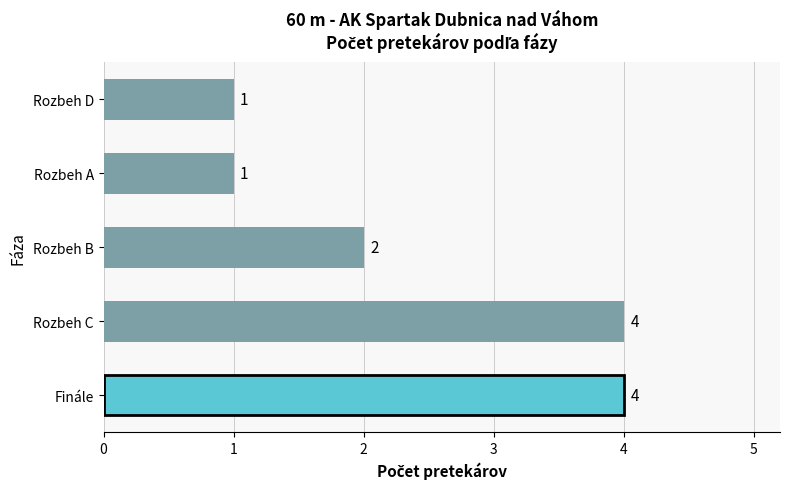

Count the number of categories in the chart.

5